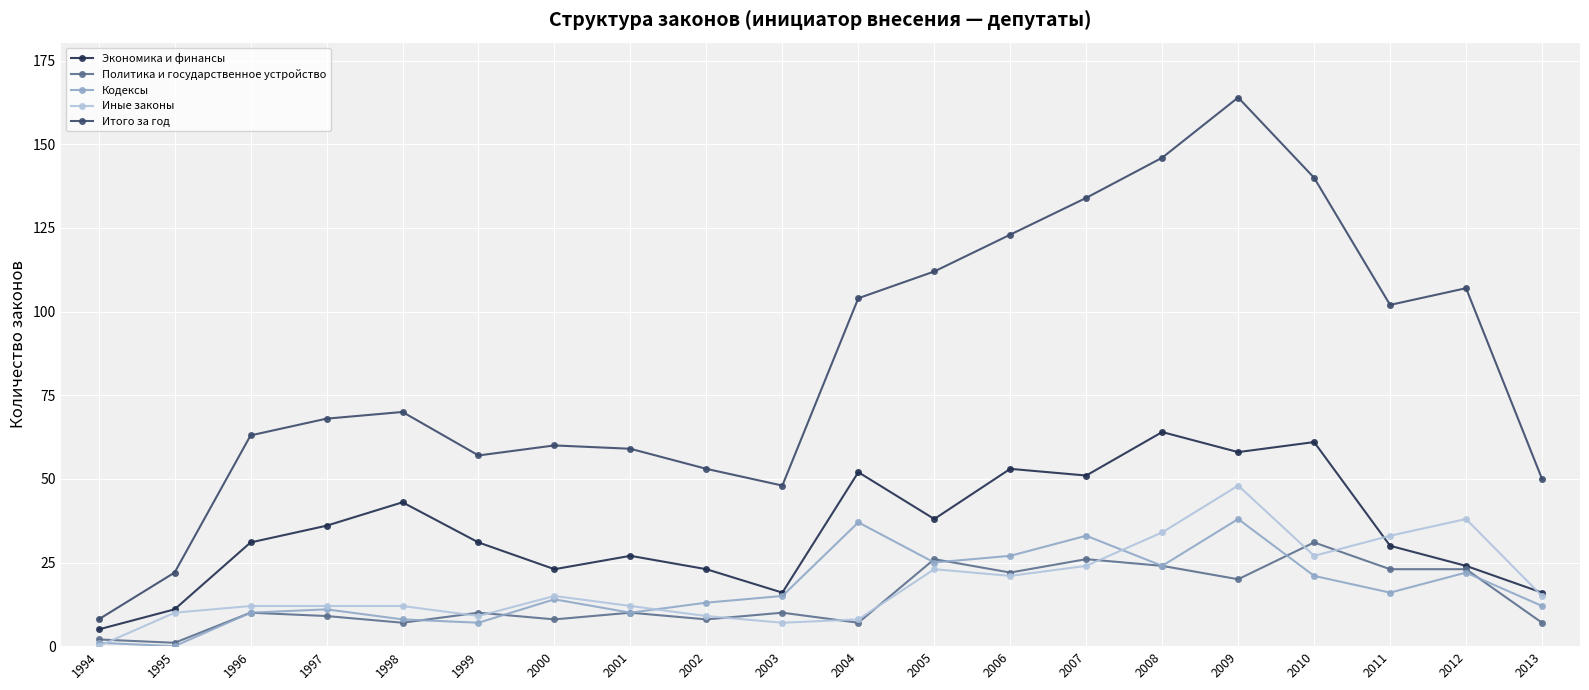

True or false: Итого за год has a value of 92 at 1998.

False